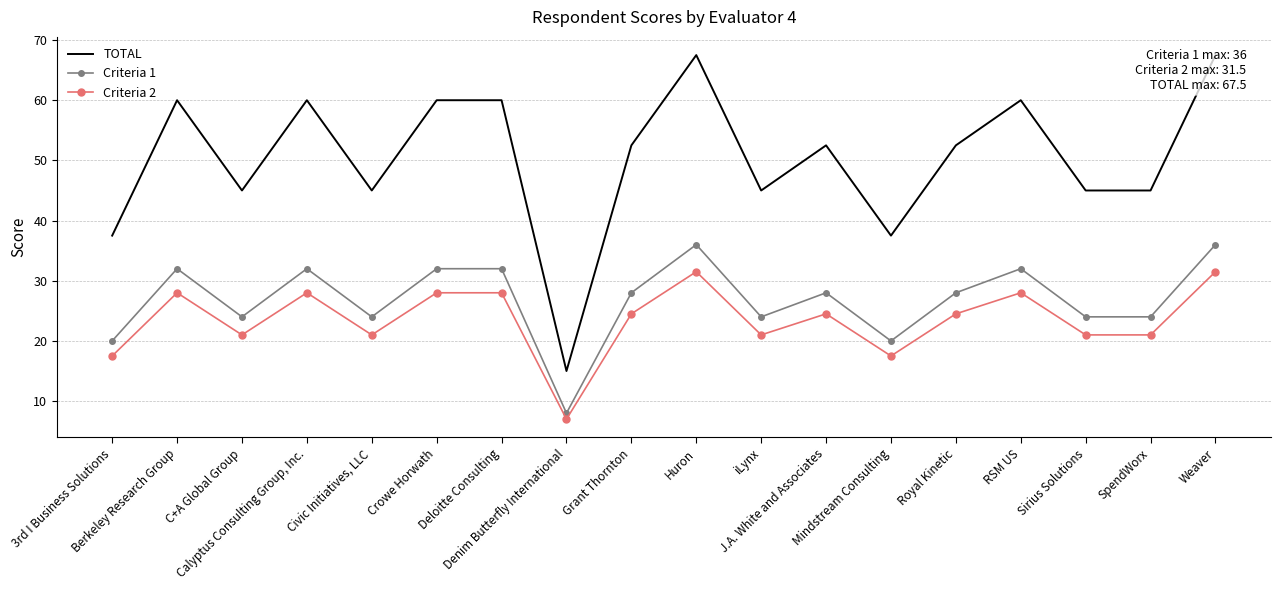

Is the value of Criteria 2 at RSM US greater than the value of TOTAL at Grant Thornton?

No